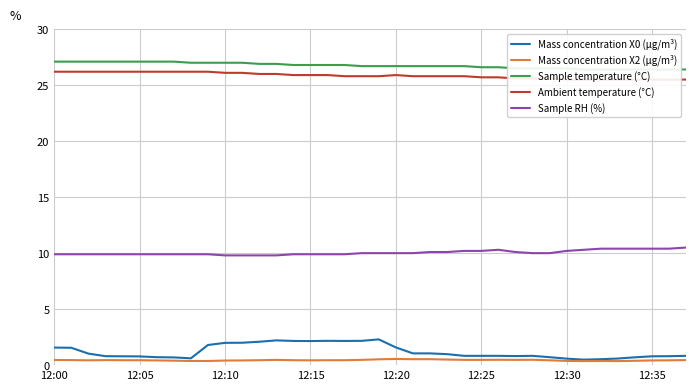

The Sample RH (%) series shows 6.0 at 12:15. True or false?

False